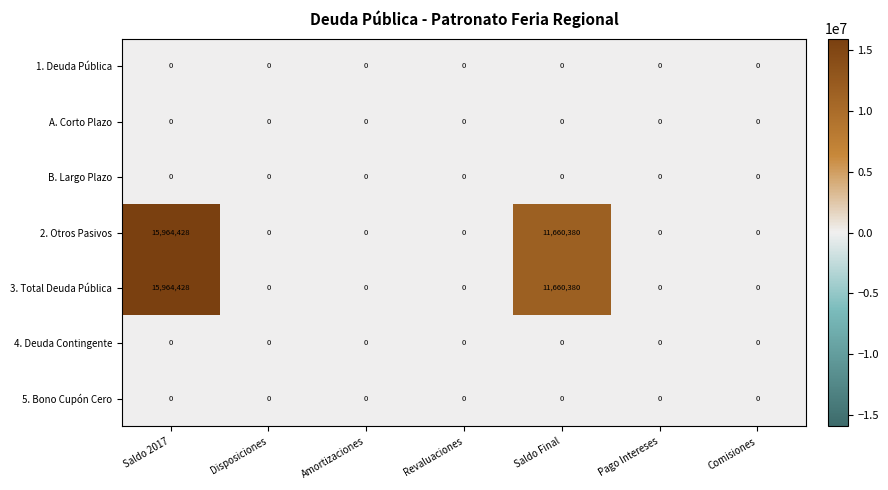

What is the average value of the 2. Otros Pasivos series?

3946401